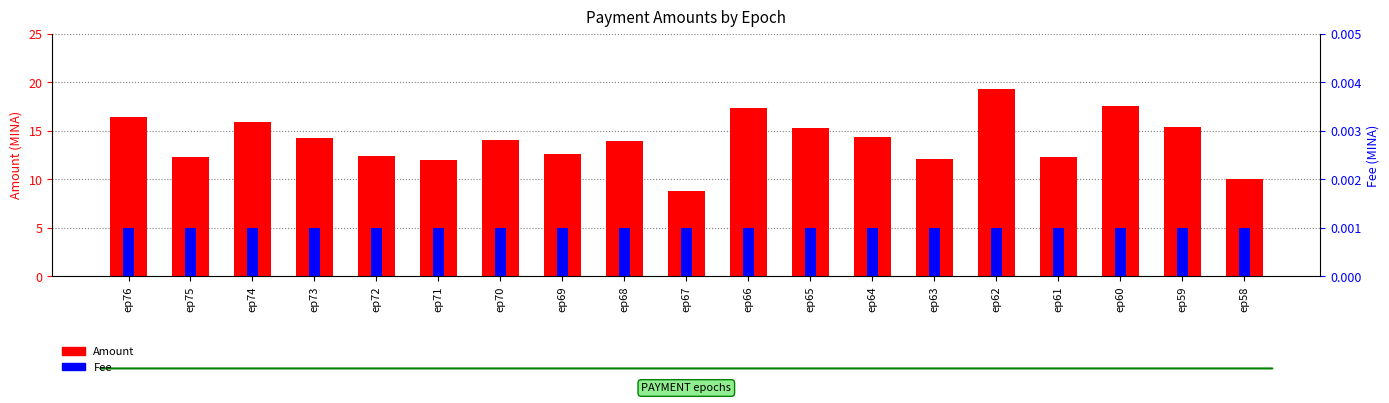

Is it true that Amount equals 15.9 at ep74?

True